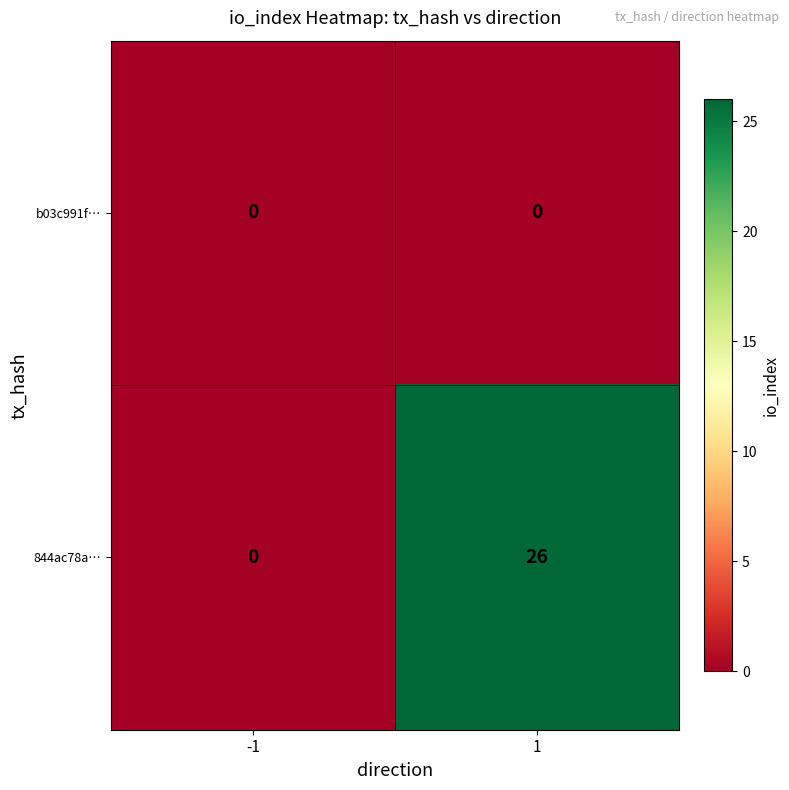

Which series has the largest range (max minus min)?

844ac78a…